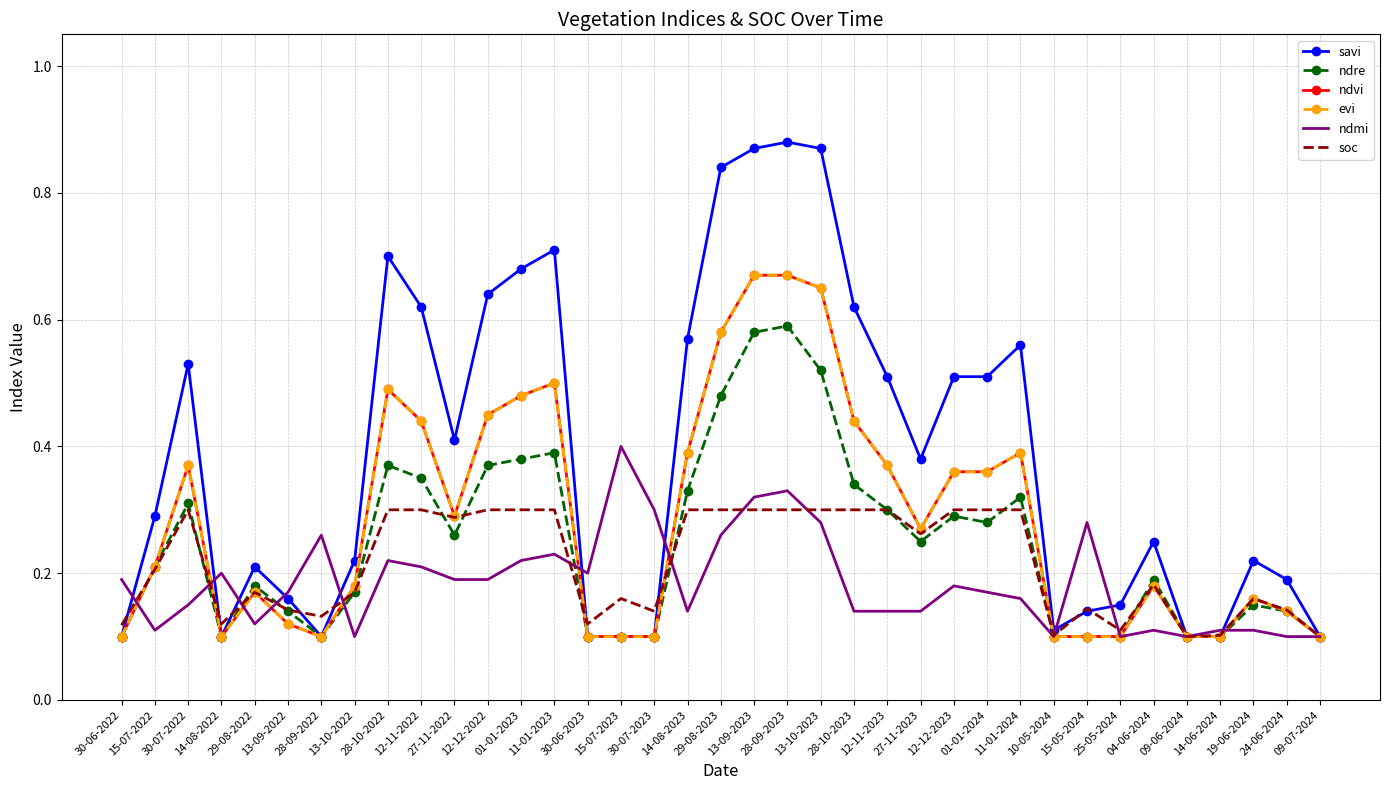

How many interior local peaks does the ndmi series have?

9